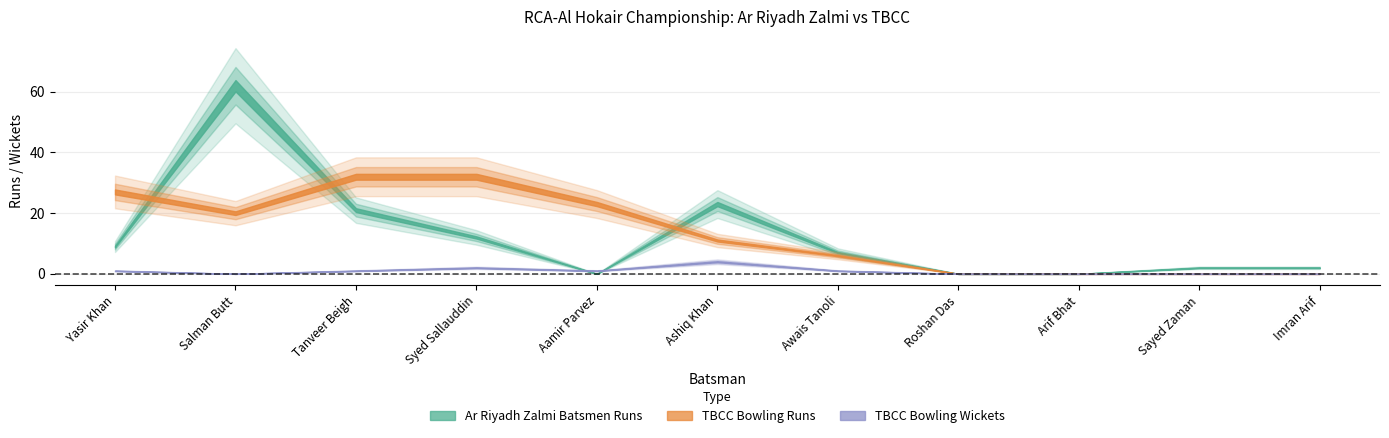

Is the value of TBCC Bowling Runs at Roshan Das greater than the value of Ar Riyadh Zalmi Batsmen Runs at Syed Sallauddin?

No